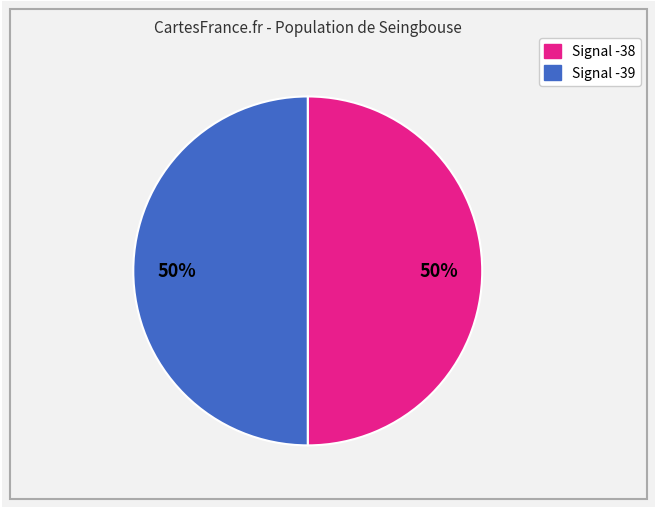

To the nearest percent, what is the average slice percentage?

50%